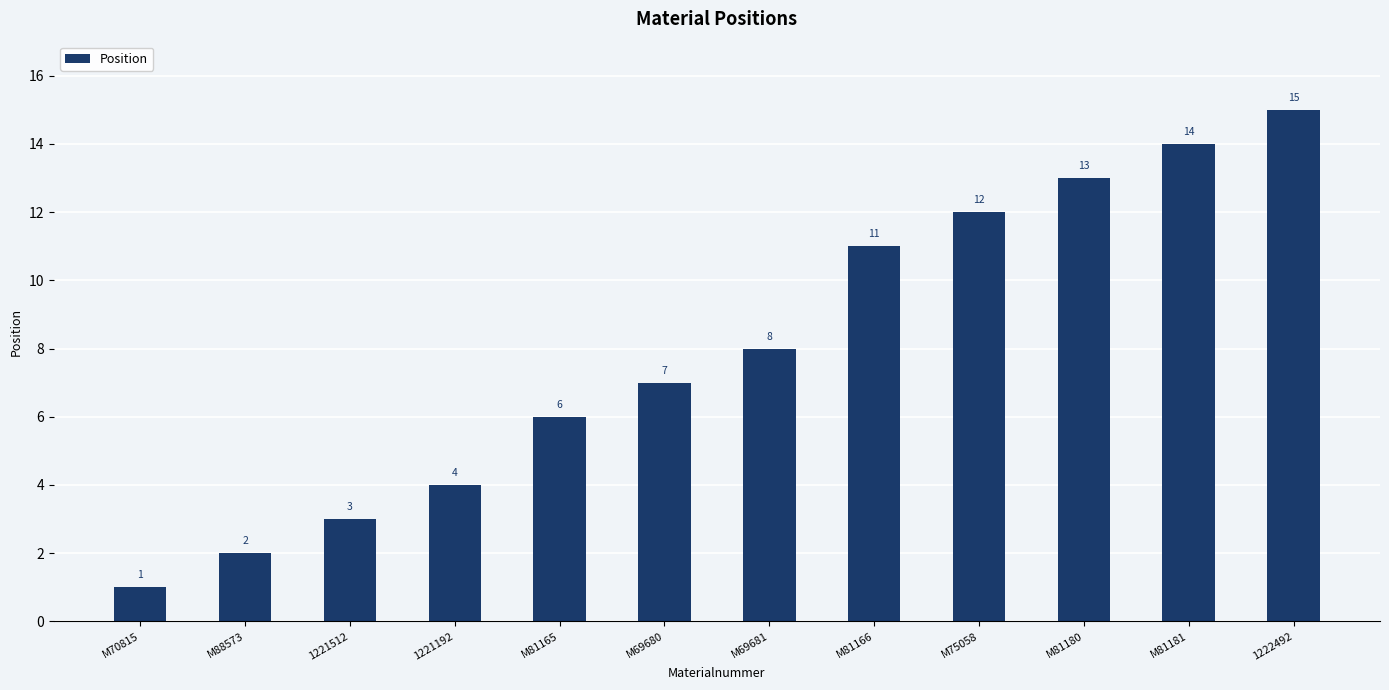

How many distinct data groups are displayed?

1